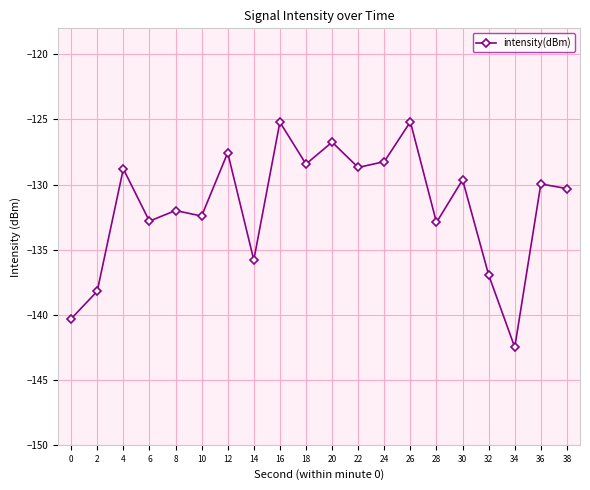

What is the value of the 7th point from the left?

-127.6